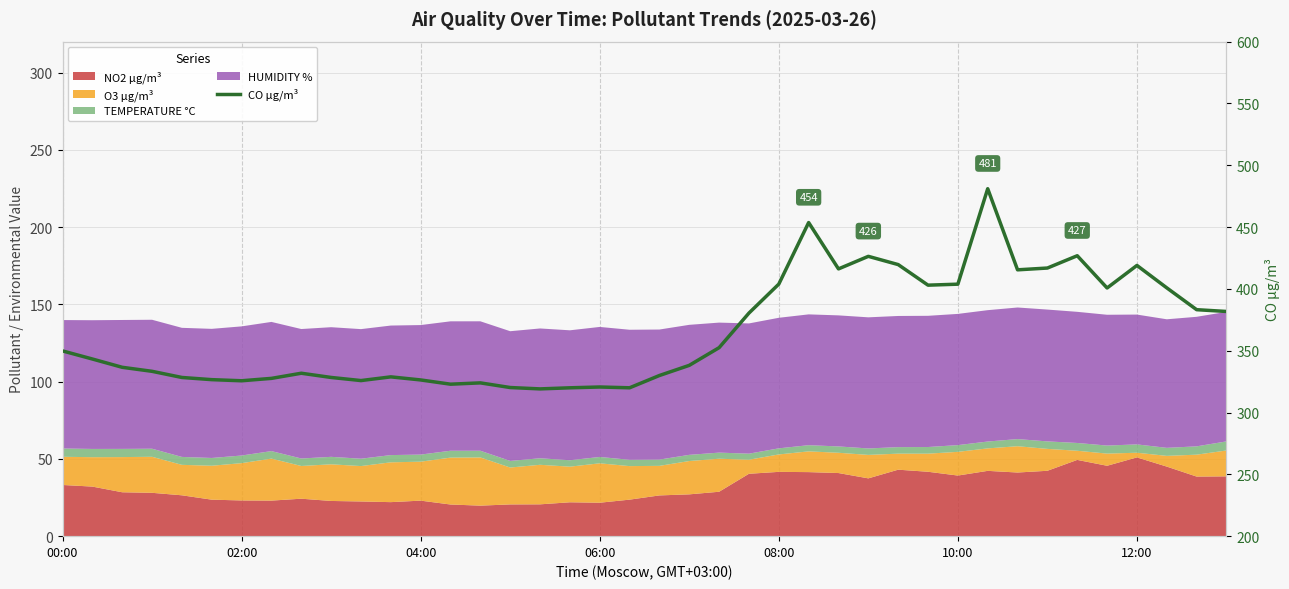

Count the number of values greater than 343.

20